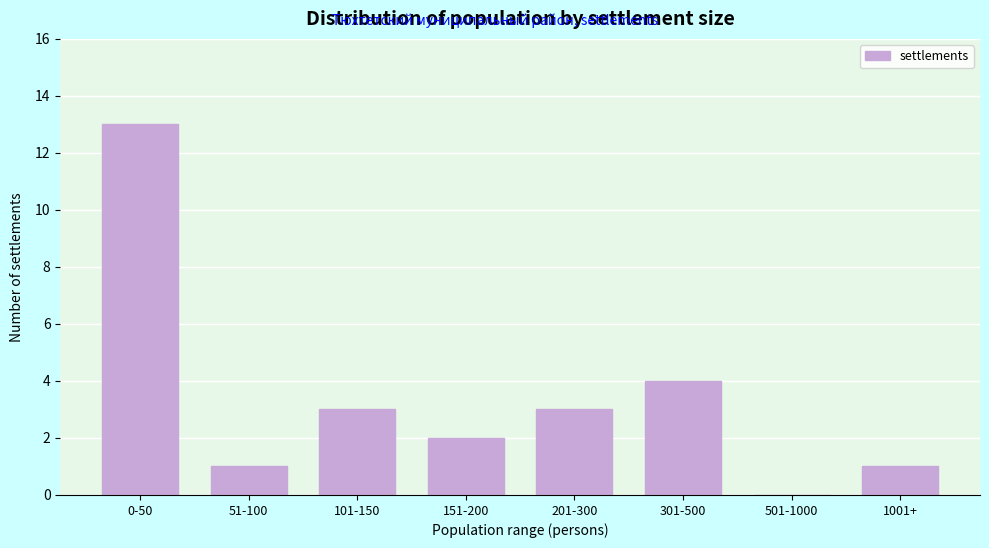

Reading left to right, what are all the values shown in this chart?

0-50=13	51-100=1	101-150=3	151-200=2	201-300=3	301-500=4	501-1000=0	1001+=1